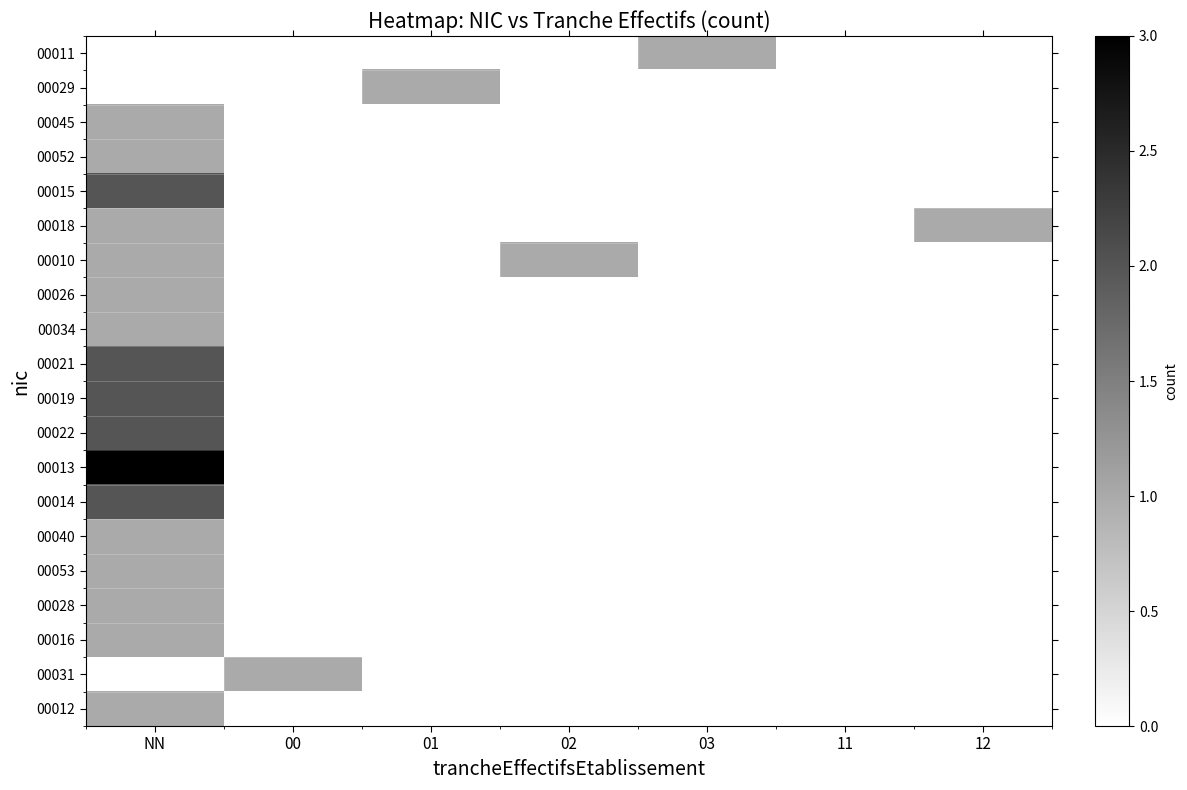

Which has a higher value, 01 or NN?

01